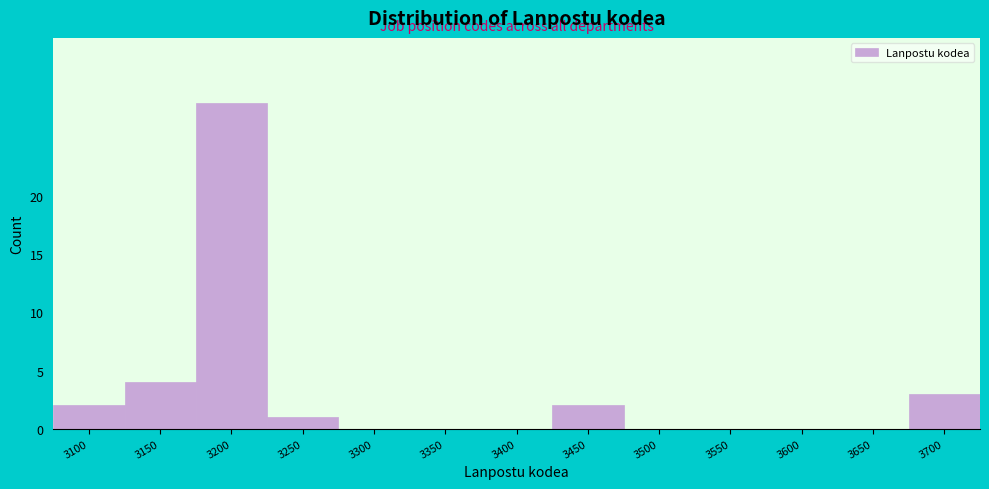

Reading left to right, what are all the values shown in this chart?

3100=2	3150=4	3200=28	3250=1	3300=0	3350=0	3400=0	3450=2	3500=0	3550=0	3600=0	3650=0	3700=3